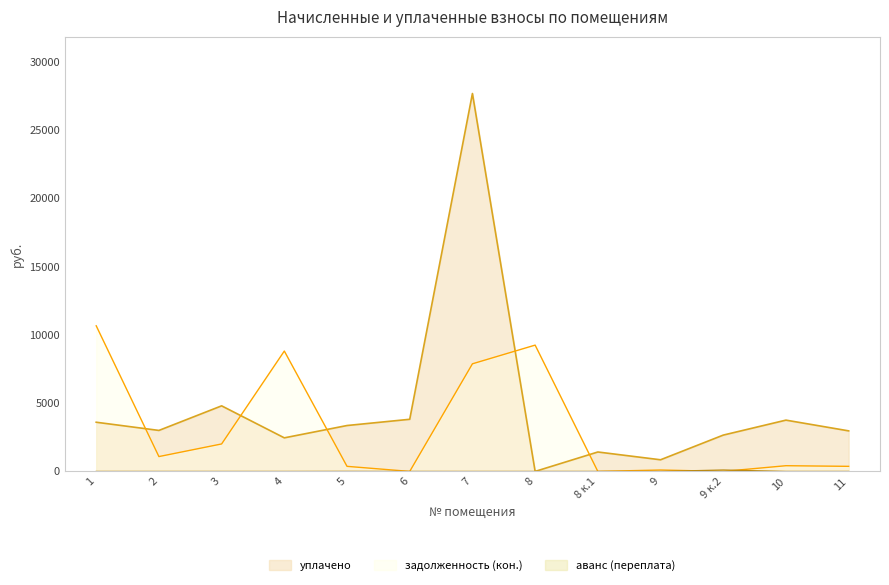

Where is уплачено nearest to the value 13833?

3